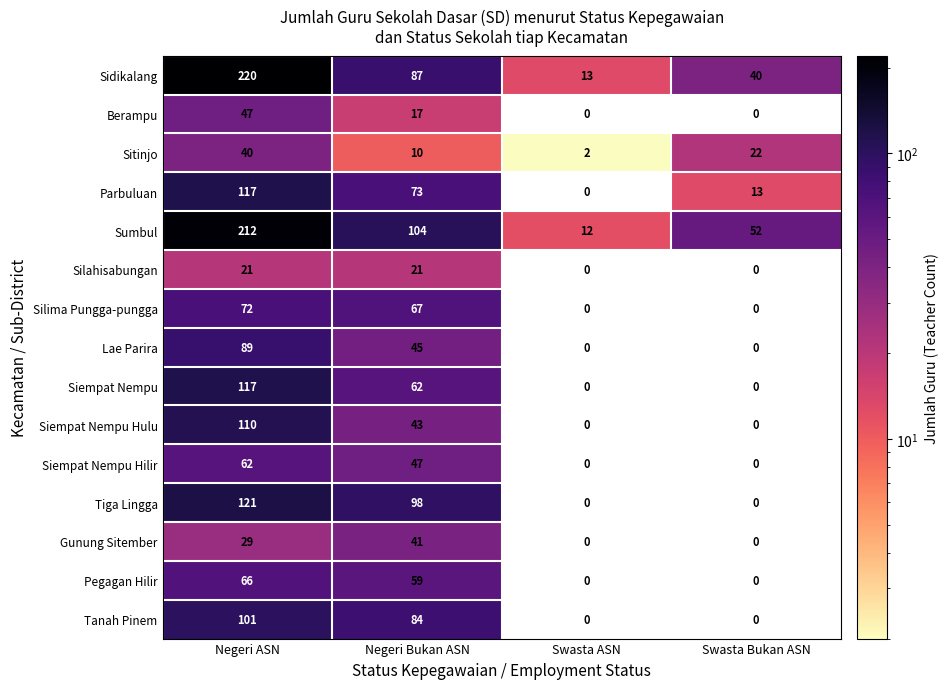

Count the Tiga Lingga values in the range 0 to 121.

4